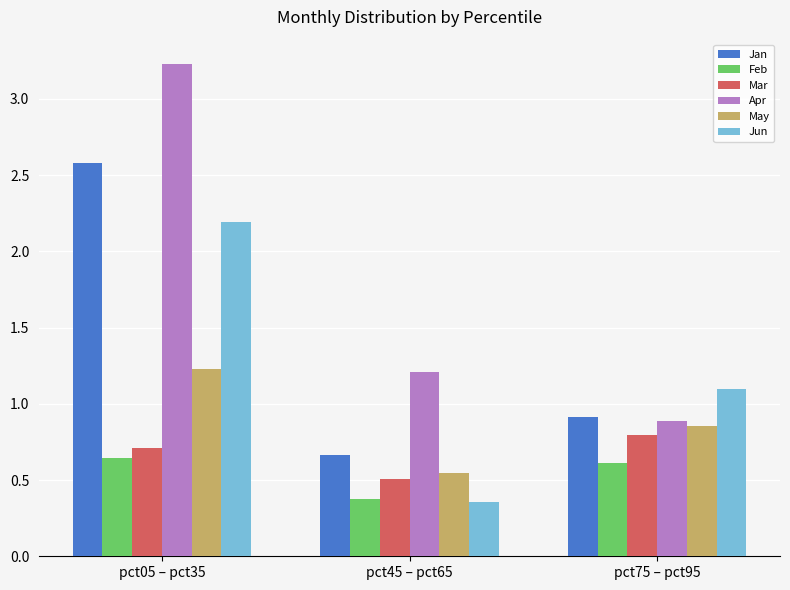

Which series changed the most between pct45 – pct65 and pct75 – pct95?

Jun